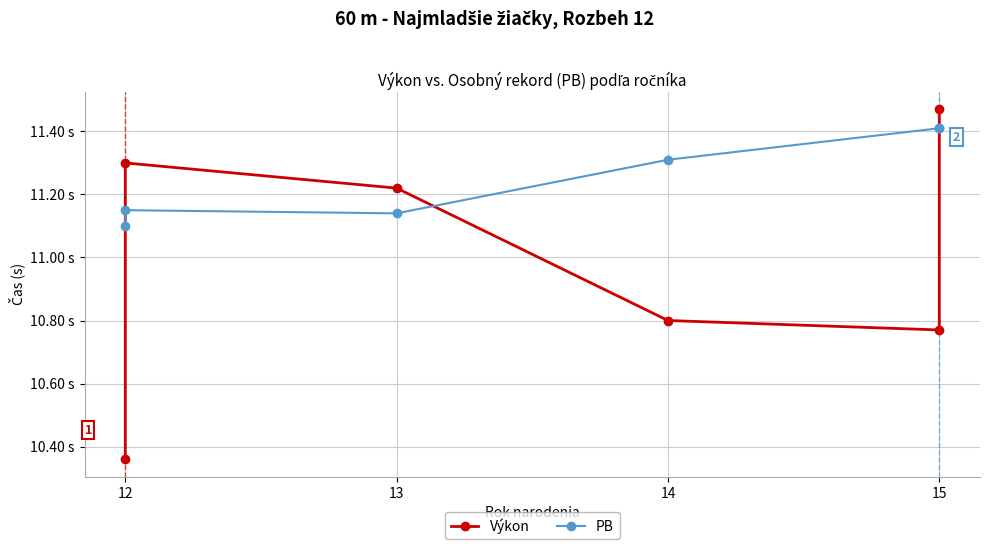

Rank the series at 12 from highest to lowest value.

PB, Výkon